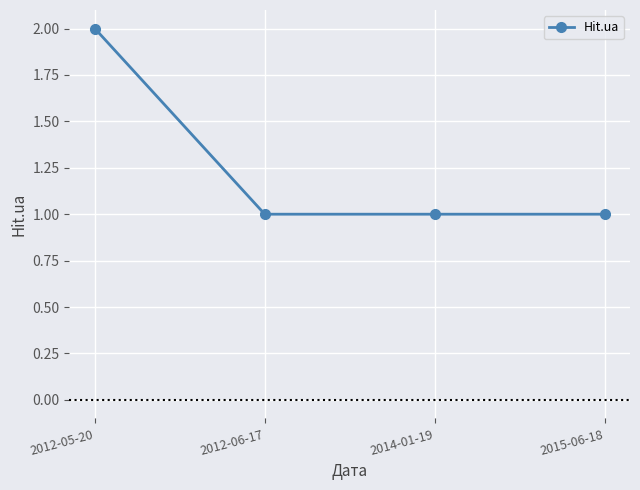

What is the change in value from 2012-05-20 to 2012-06-17?

-1